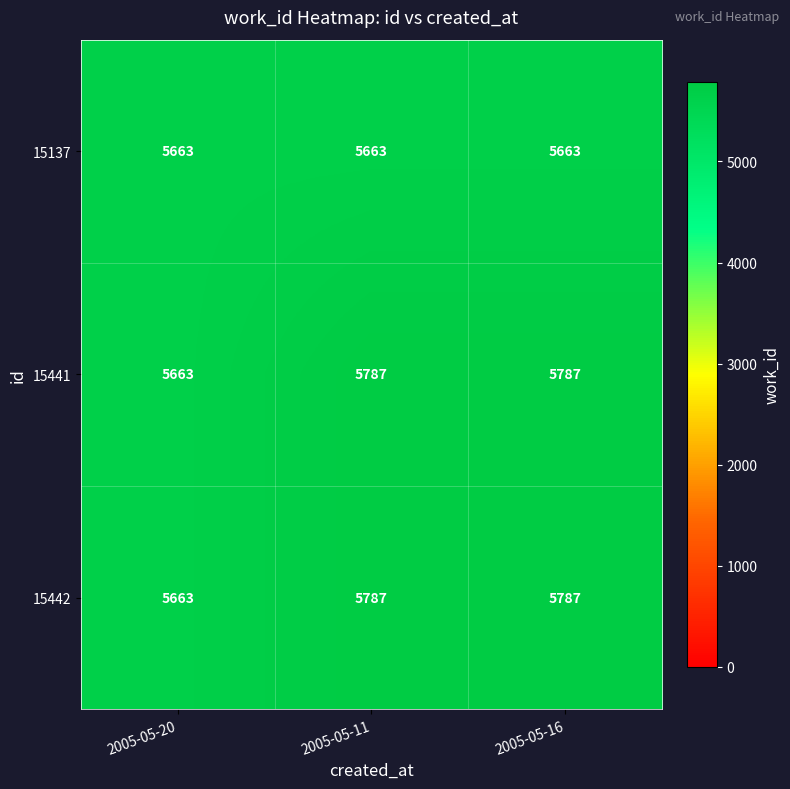

What is the sum of all 15441 values?

17237